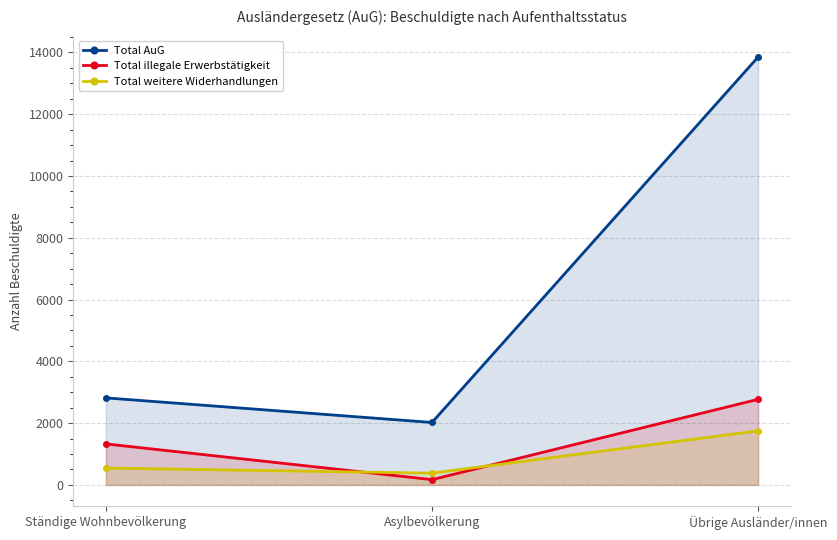

Between Übrige Ausländer/innen and Asylbevölkerung, which is larger?

Übrige Ausländer/innen